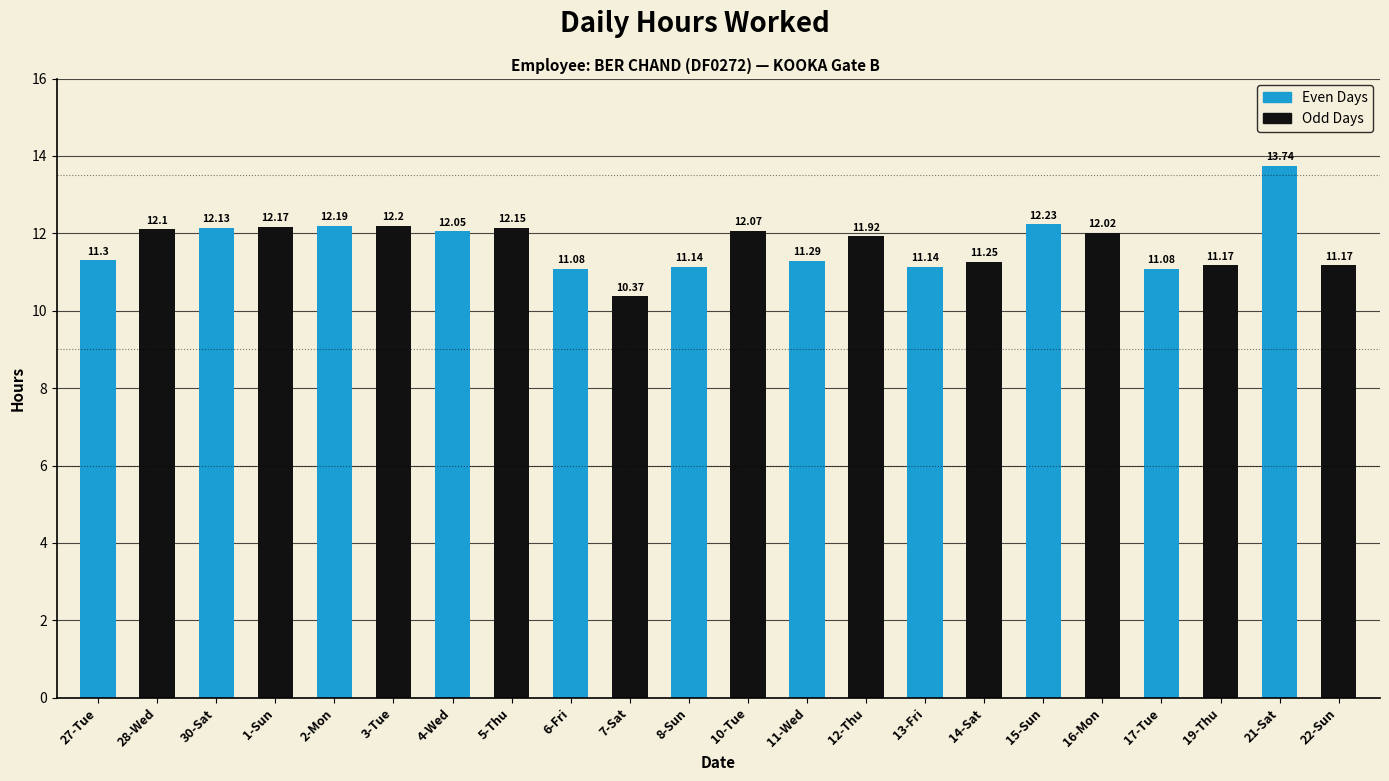

Which label corresponds to the smallest value in the chart?

7-Sat